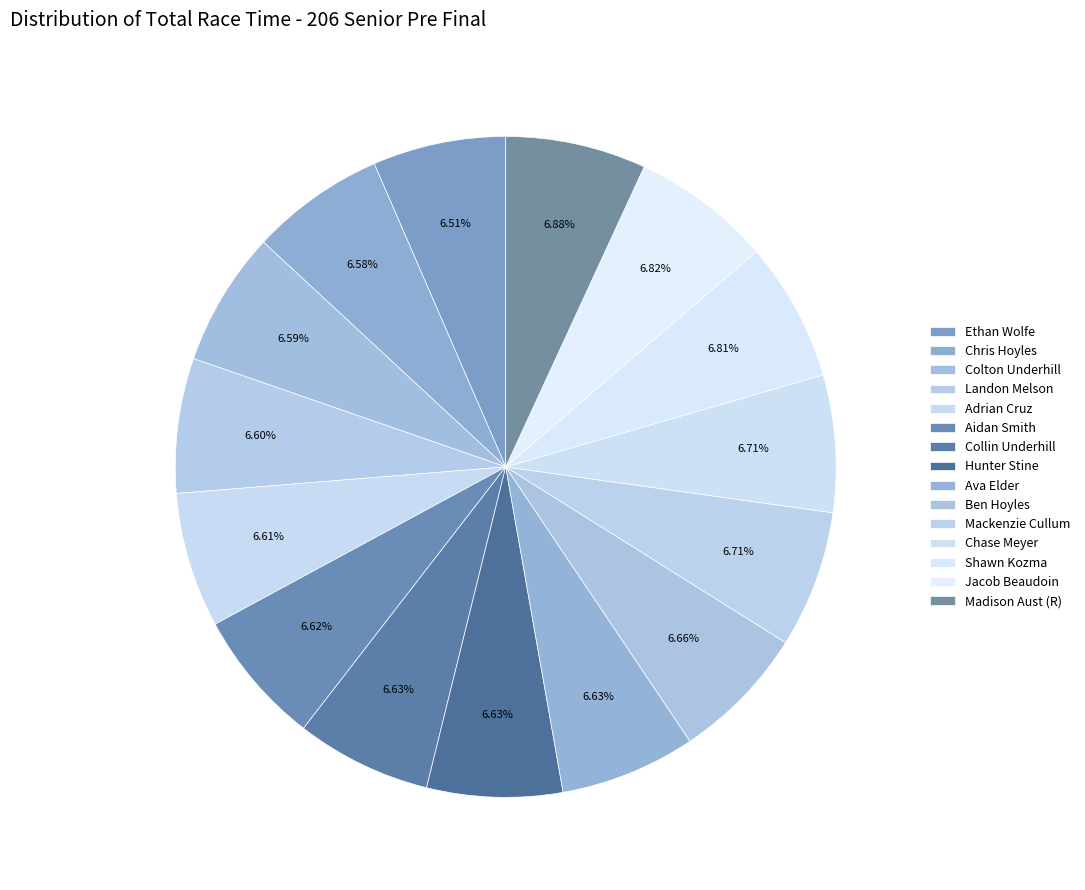

The Madison Aust (R) slice represents 7% of the pie. True or false?

True